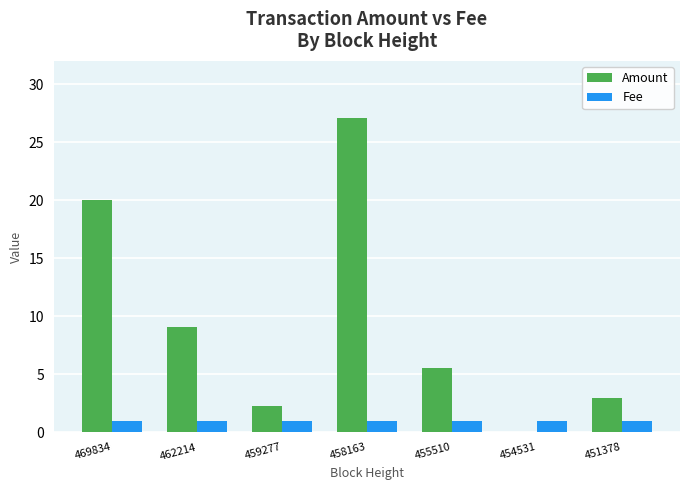

Are the bars grouped side by side (vs. stacked)?

Yes